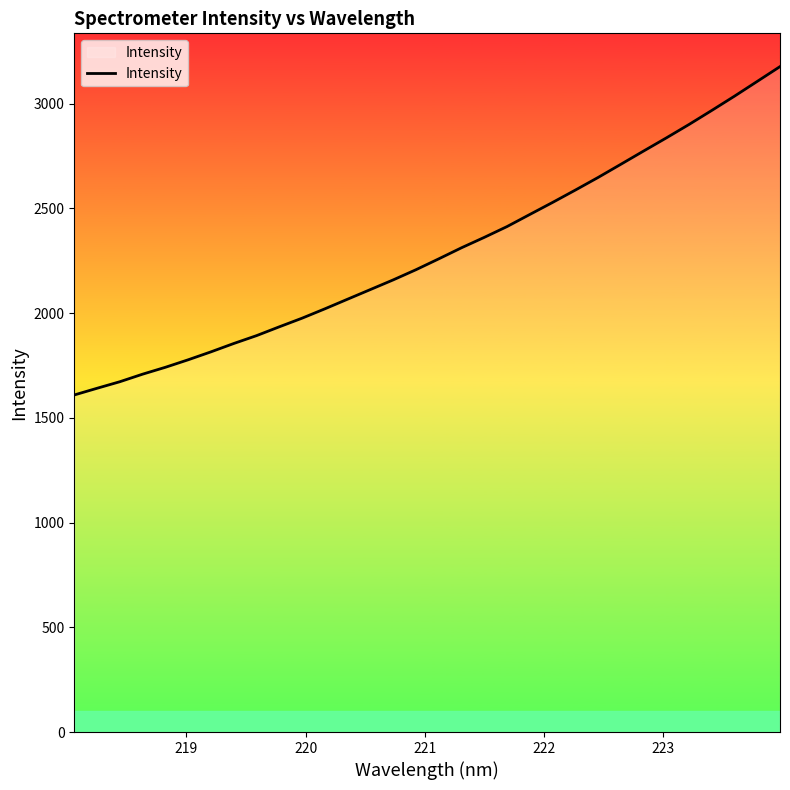

How many categories are shown in the chart?

32